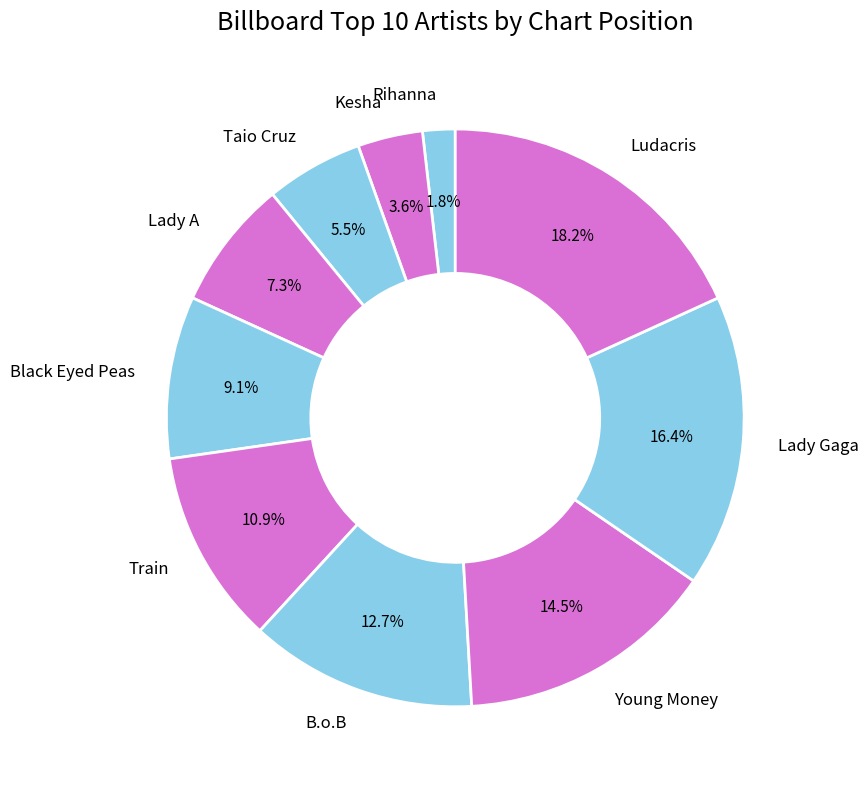

What is the smallest slice in the pie chart?

Rihanna